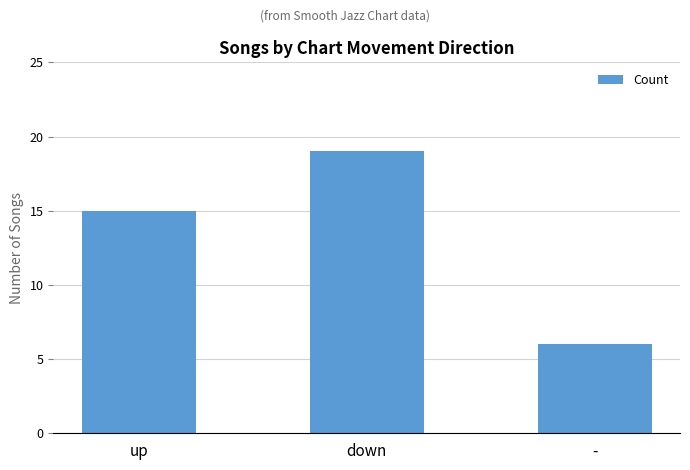

Read the value at down.

19